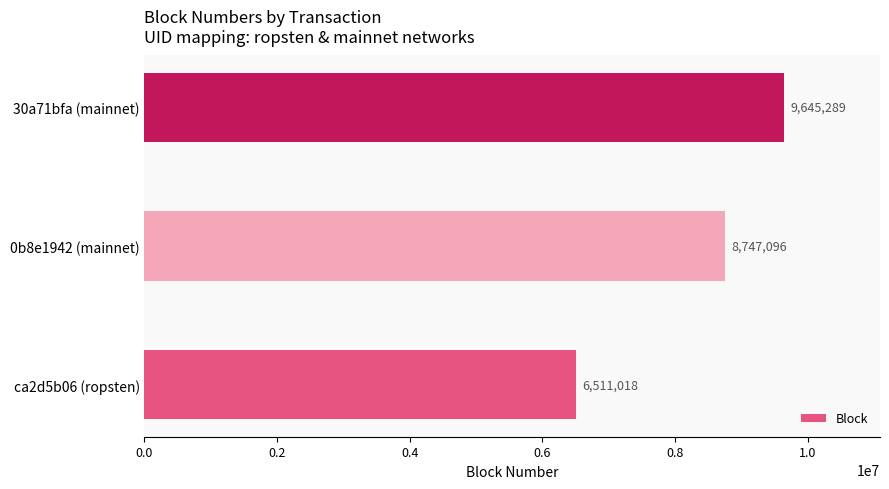

Approximately how many times larger is the value at 30a71bfa (mainnet) compared to ca2d5b06 (ropsten)?

1.5